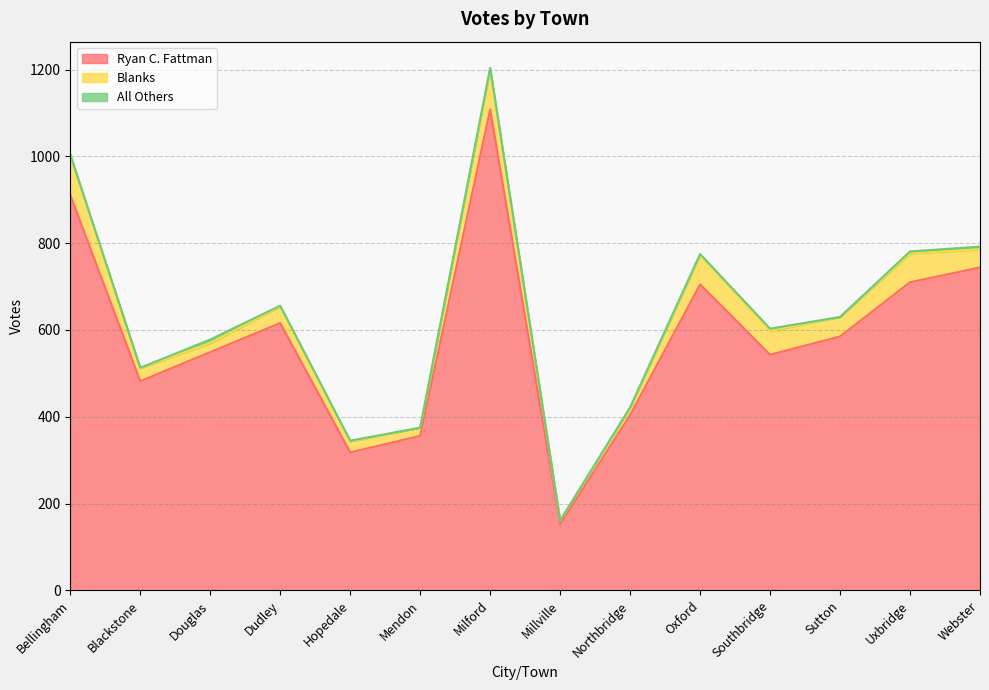

What is the maximum value shown in the chart?

1108